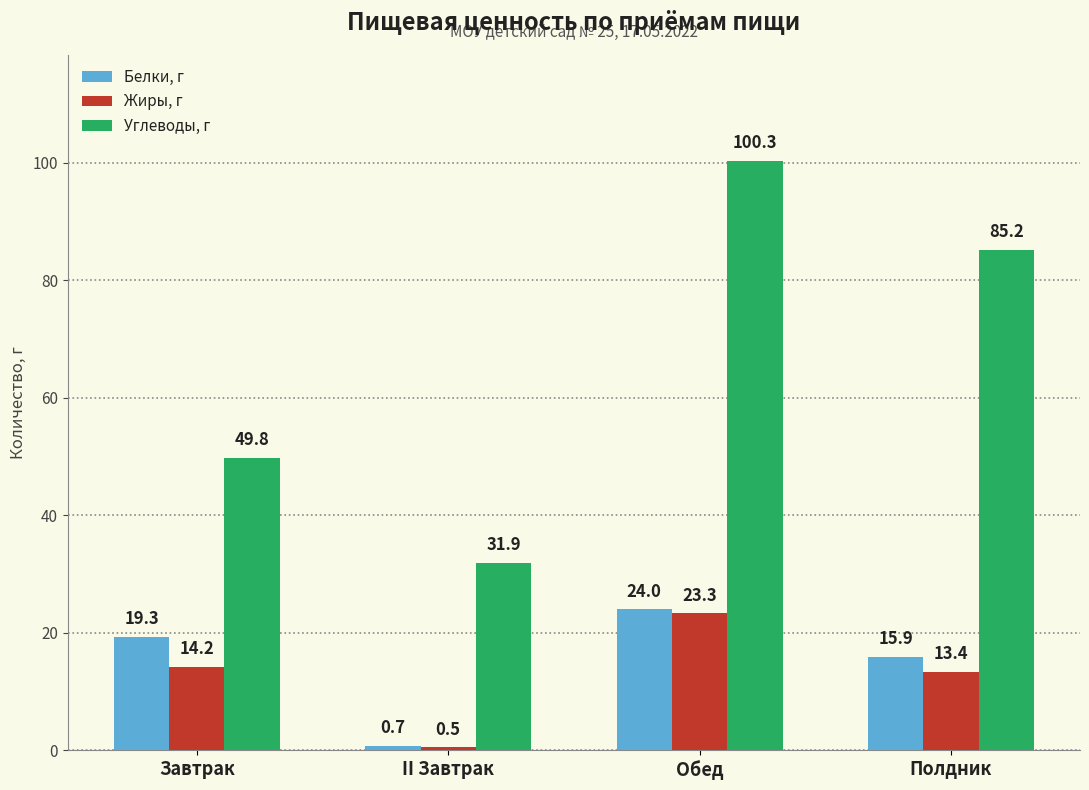

Reading left to right, list all the values displayed in this chart.

Белки, г: Завтрак=19.3	II Завтрак=0.7	Обед=24.0	Полдник=15.9
Жиры, г: Завтрак=14.2	II Завтрак=0.5	Обед=23.3	Полдник=13.4
Углеводы, г: Завтрак=49.8	II Завтрак=31.9	Обед=100.3	Полдник=85.2